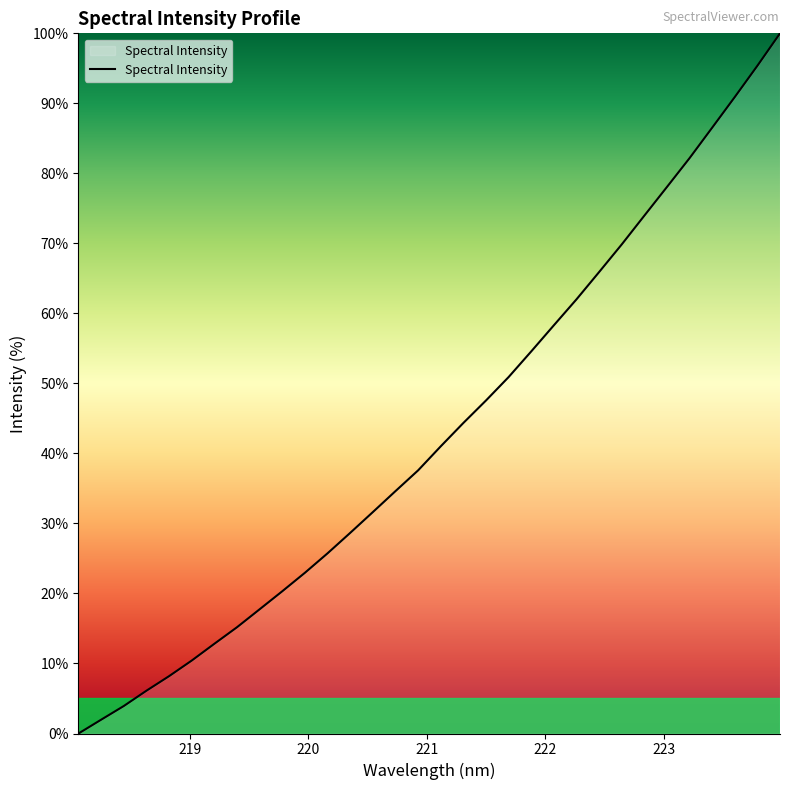

How many values are below 41?

16